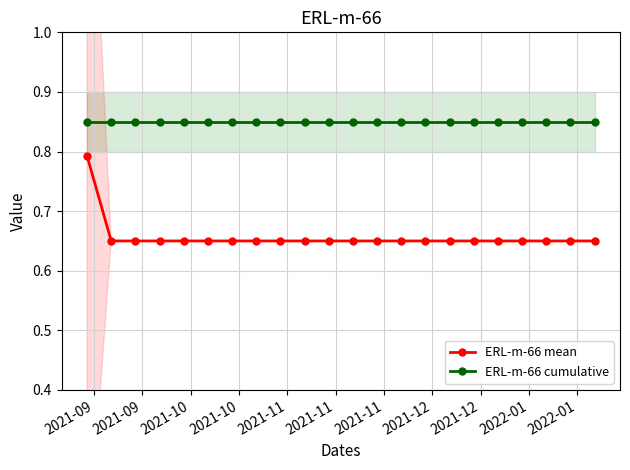

How many ERL-m-66 mean values are between 0 and 1?

22